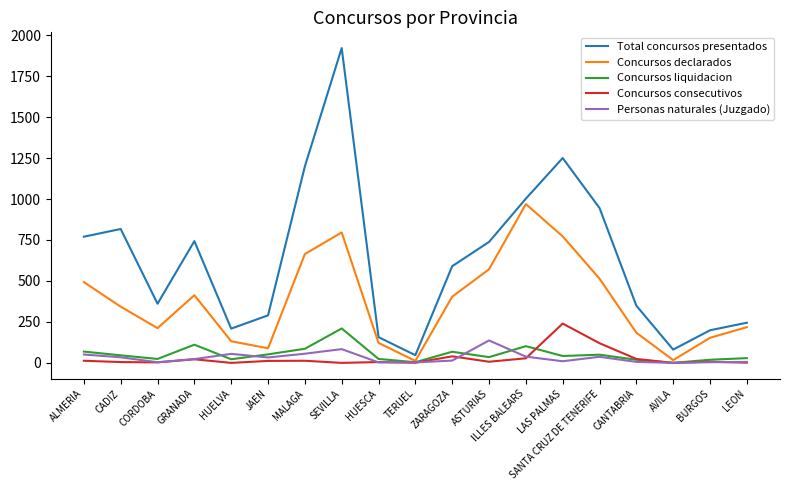

Is it true that Concursos declarados equals 212 at CORDOBA?

True